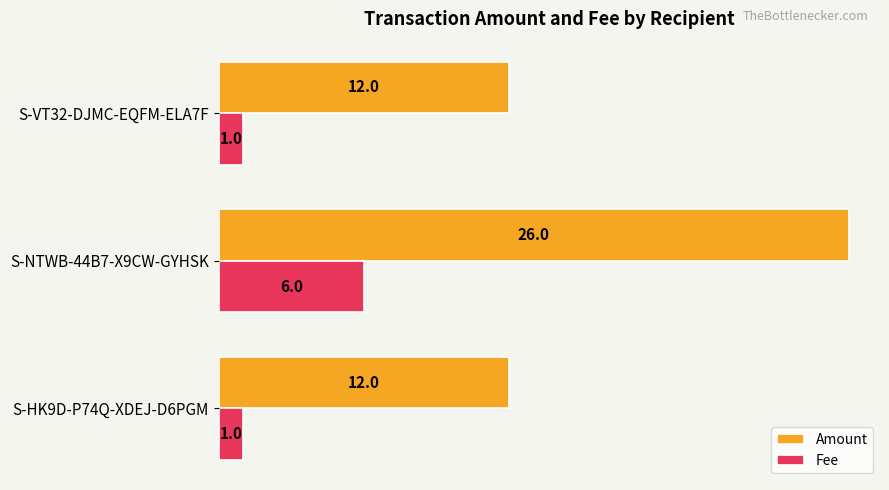

Which series has the largest range (max minus min)?

Amount